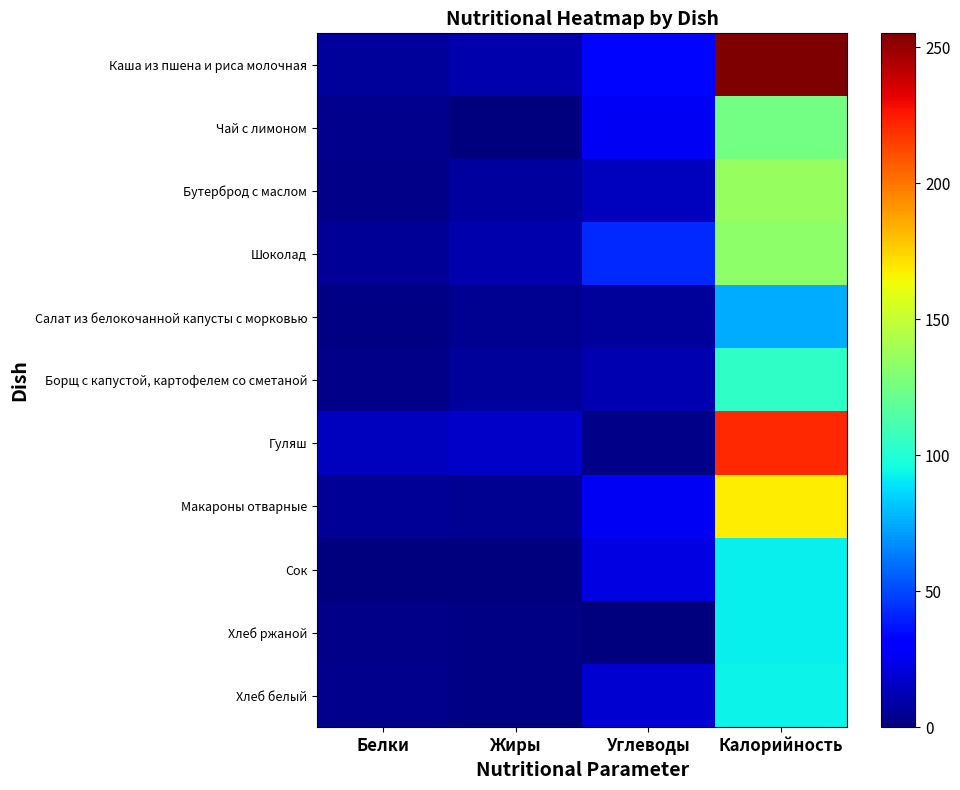

Which series has the largest total across all categories?

Каша из пшена и риса молочная